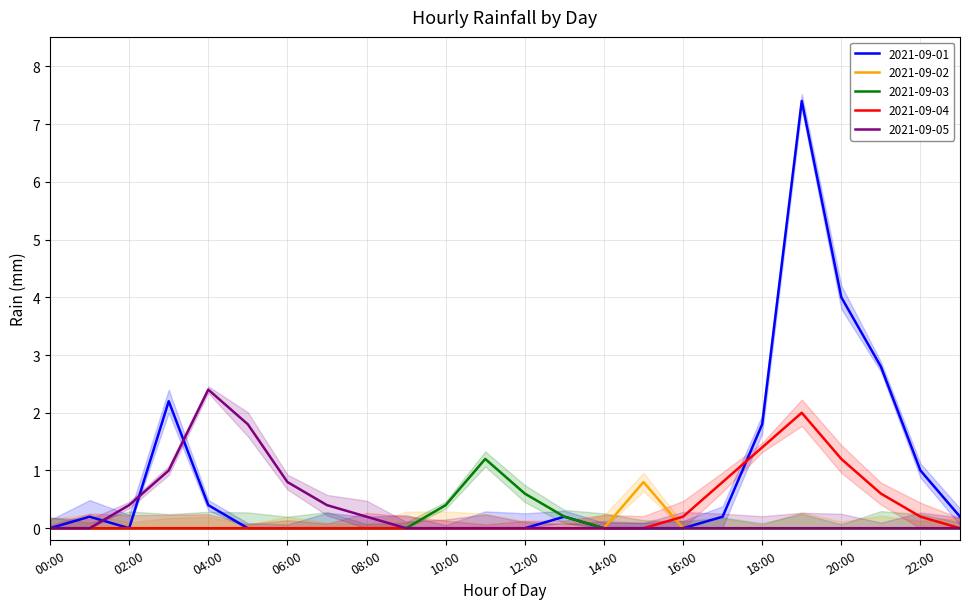

What is the maximum value shown in the chart?

7.4